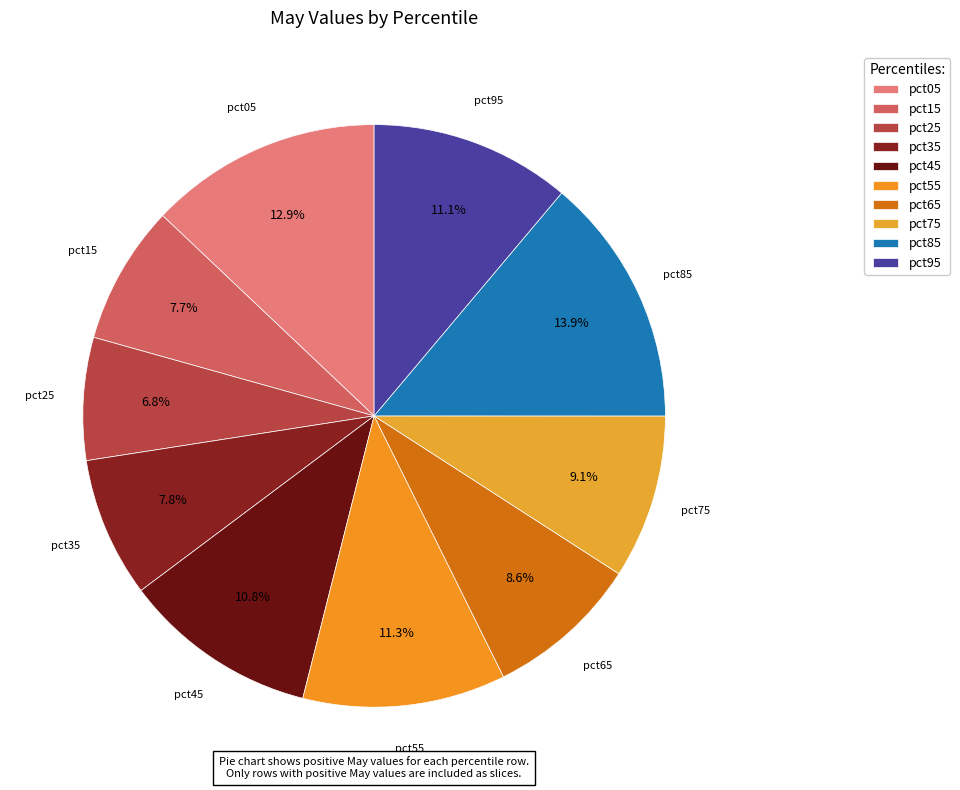

Between pct95 and pct15, which is larger?

pct95